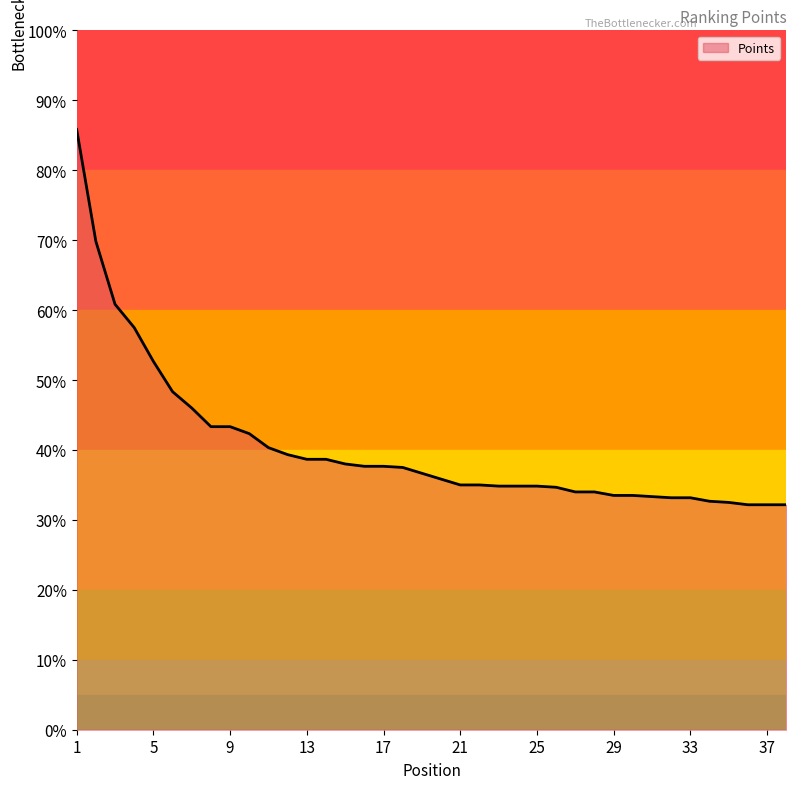

What is the maximum value shown in the chart?

85.8